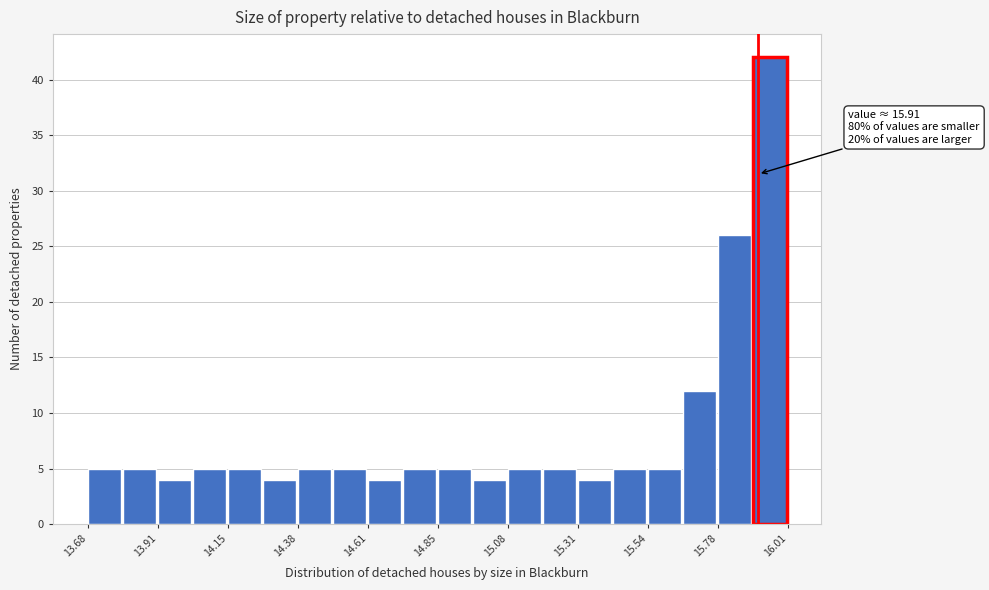

Around what value on the x-axis is the tallest bar? Give the approximate position of its centre, as read against the axis.

15.95